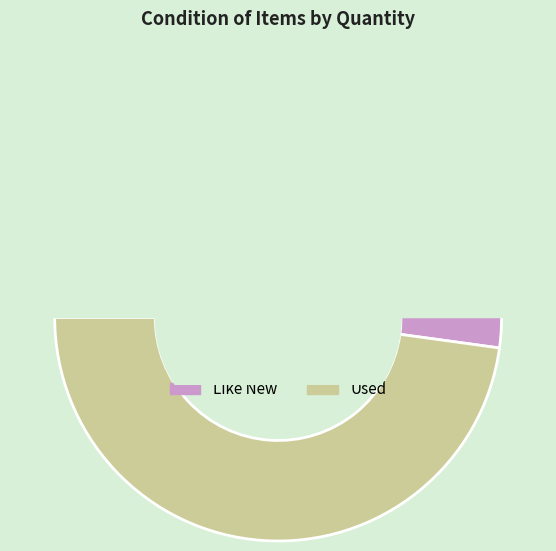

True or false: Used accounts for 62% of the total.

False